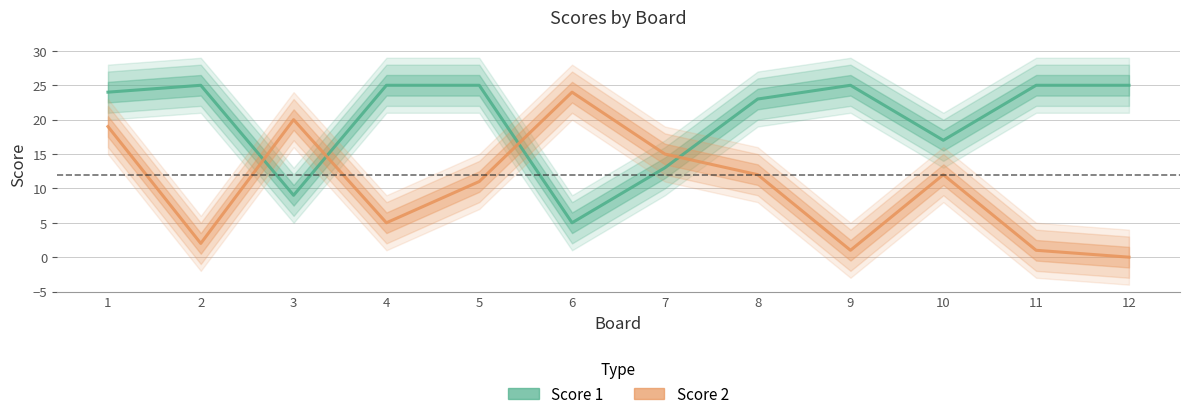

At how many categories does at least one series exceed 14?

12